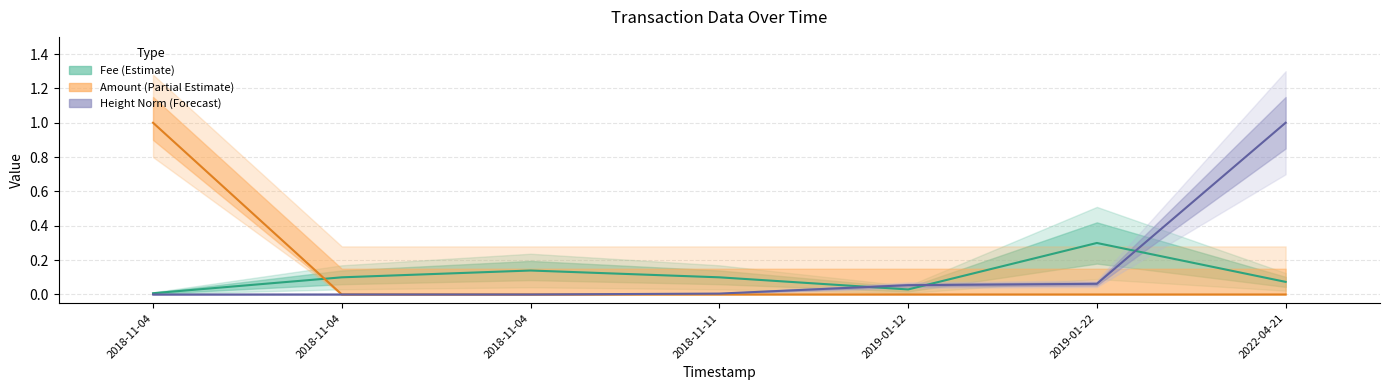

Between which two adjacent categories do Amount and Fee first intersect?

2018-11-04 and 2018-11-04